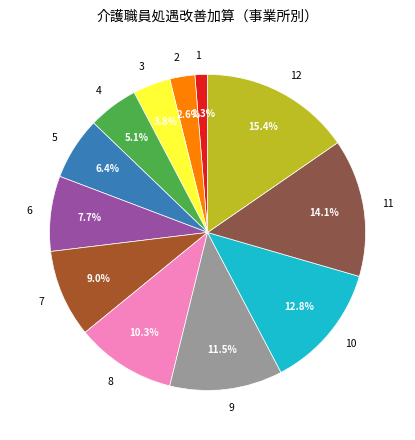

Which has a higher value, 4 or 7?

7